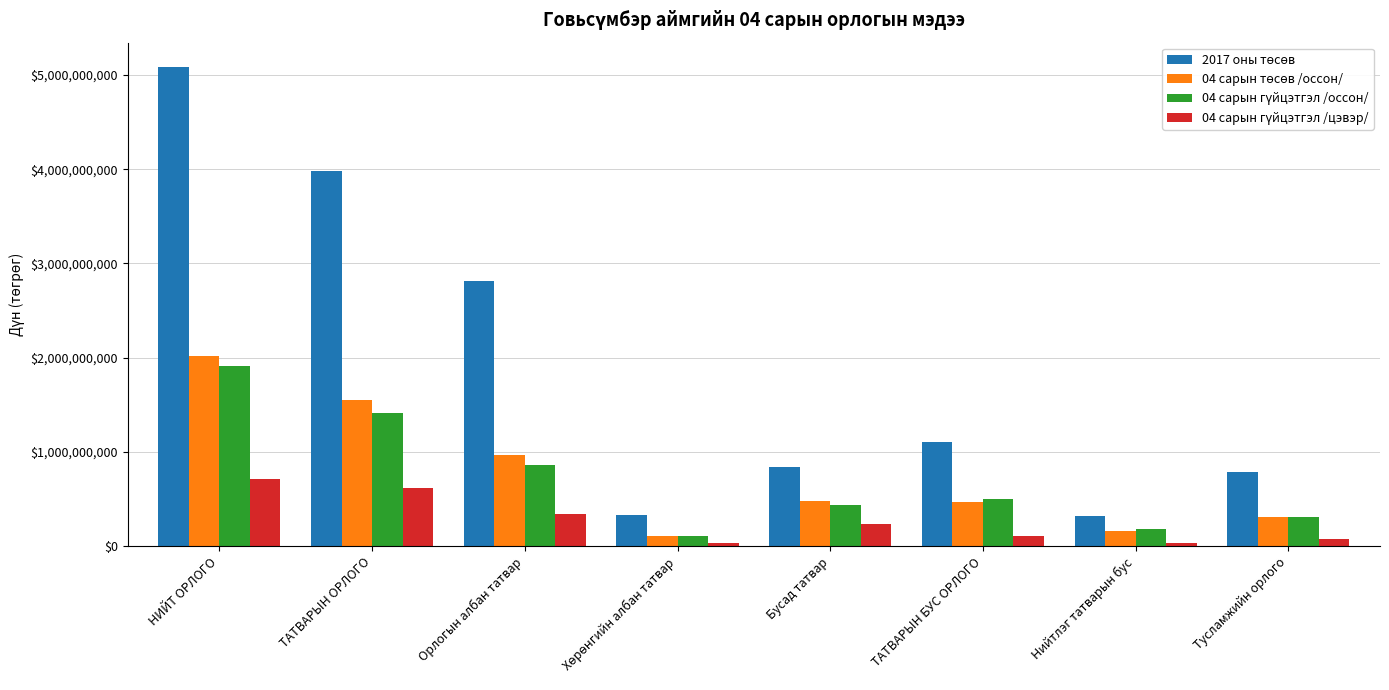

At which category is the sum across all series the highest?

НИЙТ ОРЛОГО